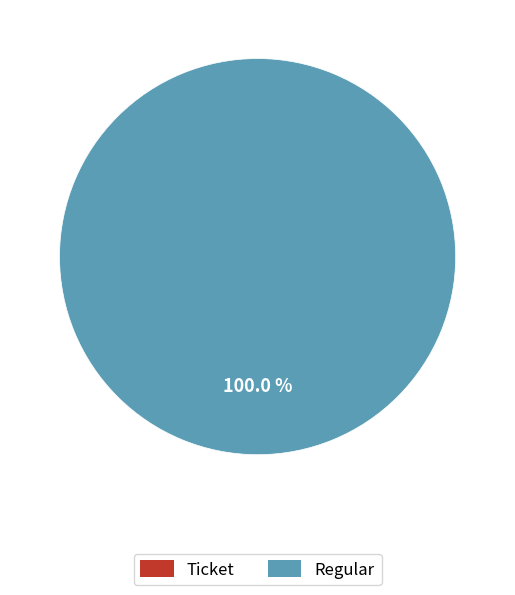

To the nearest percent, what percentage of the pie is Regular (io_index=60)?

100%